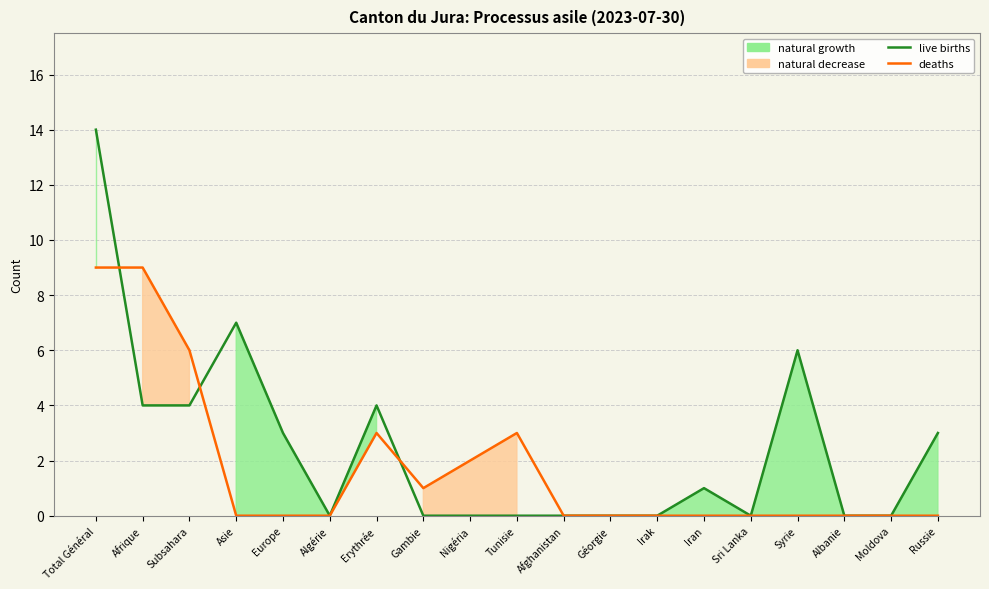

How many interior local peaks does the deaths series have?

2